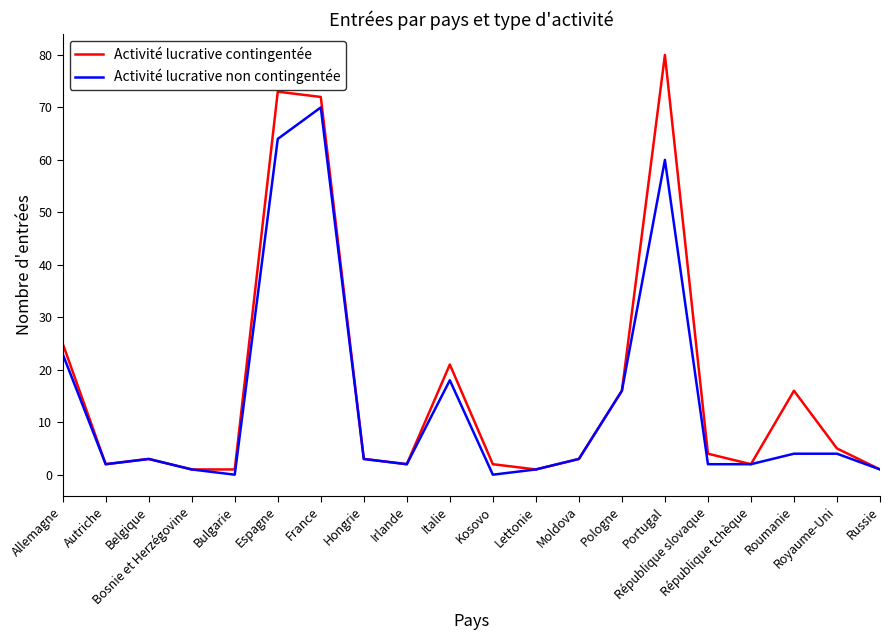

How many categories are shown in the chart?

20